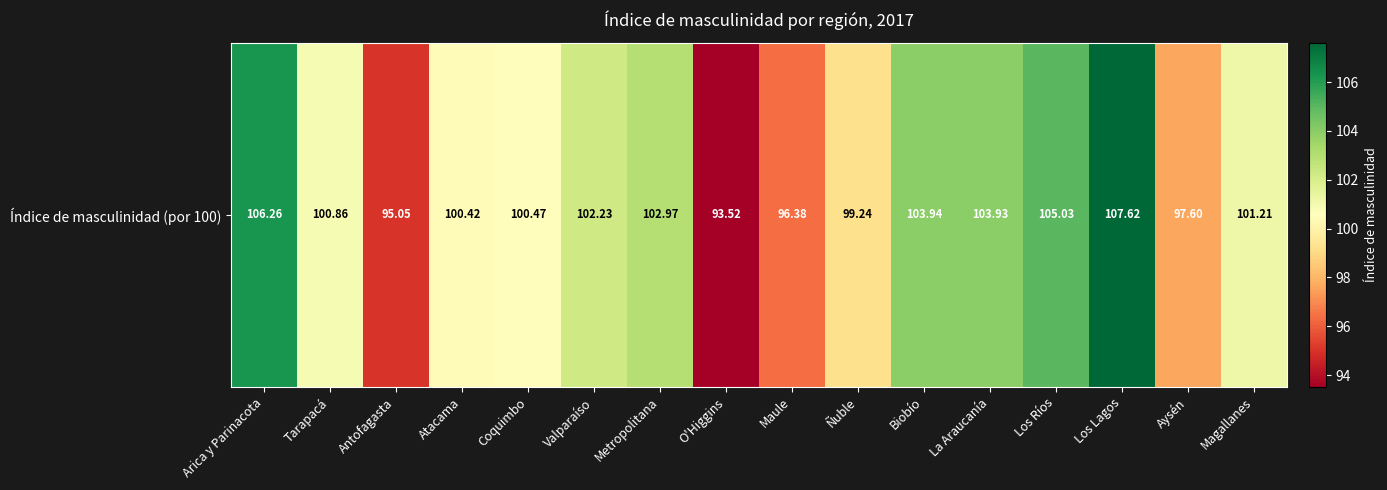

What is the approximate value at Coquimbo?

100.5